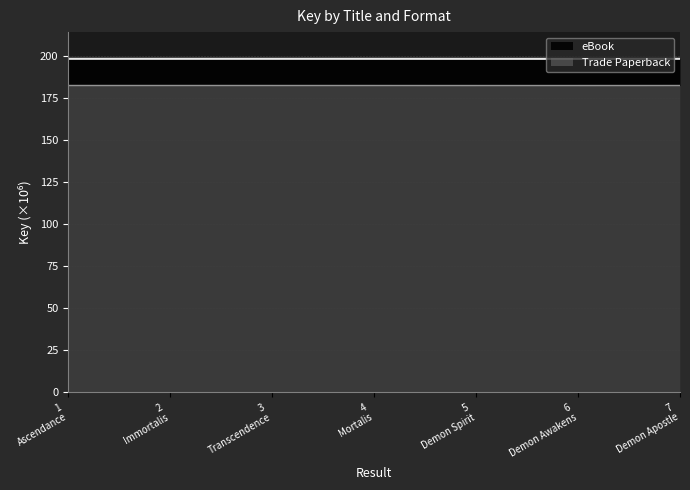

How many interior local valleys does the Trade Paperback series have?

1